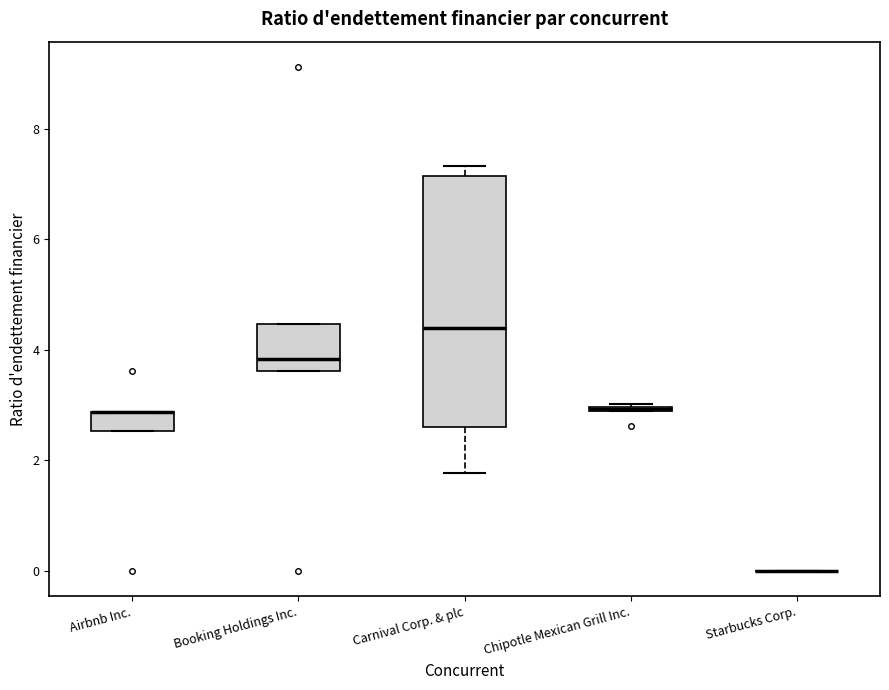

Reading left to right, read every box against the y-axis: the position of its median line, the range the box covers, and the ends of its whiskers. The values are not printed on the chart, so give them approximately, as read against the axis.

Airbnb Inc.: median 2.8 (drawn on the box's upper edge), box 2.6 to 2.8, whiskers 2.6 to 2.8
Booking Holdings Inc.: median 3.8, box 3.6 to 4.4, whiskers 3.6 to 4.4
Carnival Corp. & plc: median 4.4, box 2.6 to 7.2, whiskers 1.8 to 7.4
Chipotle Mexican Grill Inc.: box collapsed to a line at 3.0, whiskers 3.0 to 3.0
Starbucks Corp.: box collapsed to a line at 0.0, whiskers 0.0 to 0.0